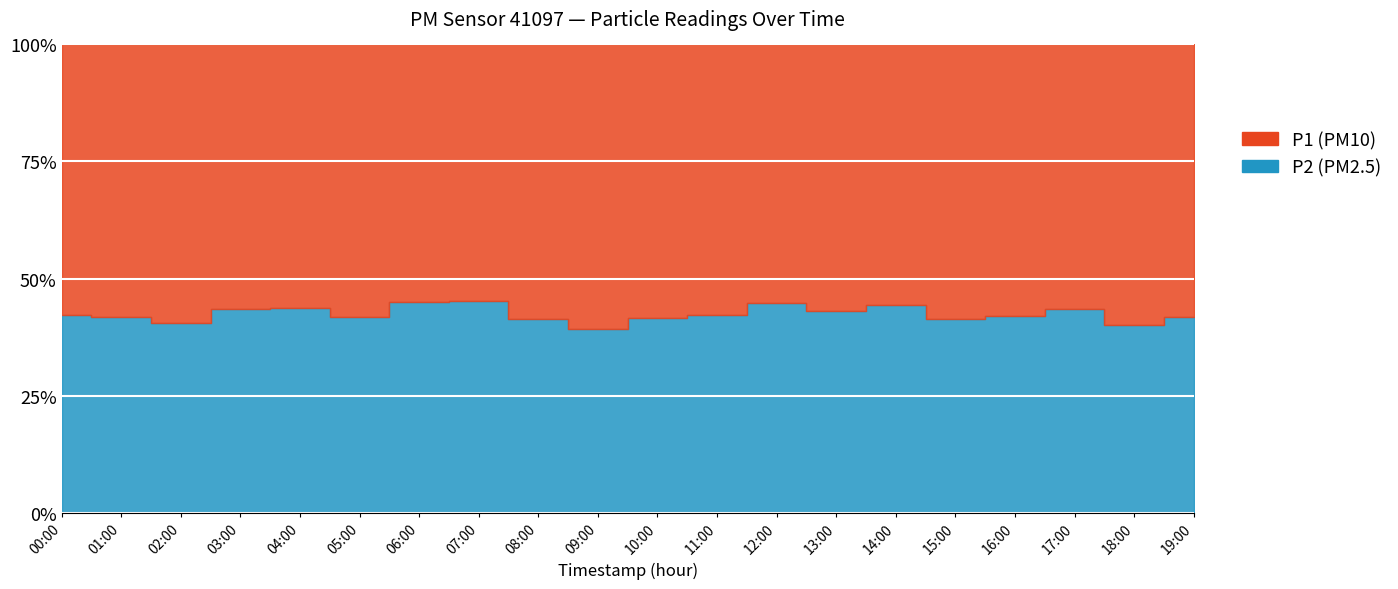

What is the approximate value of P1 at 07:00?

33.9